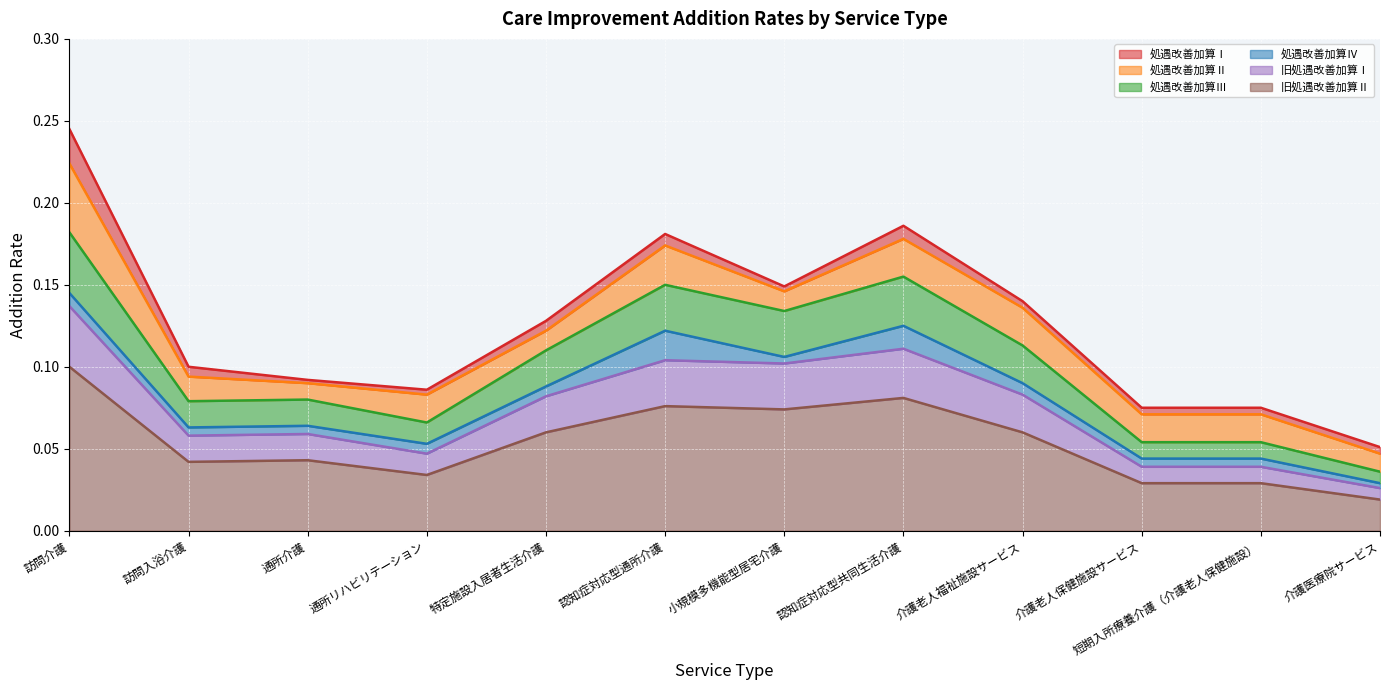

True or false: 旧処遇改善加算Ⅱ and 処遇改善加算Ⅰ intersect in this chart.

False